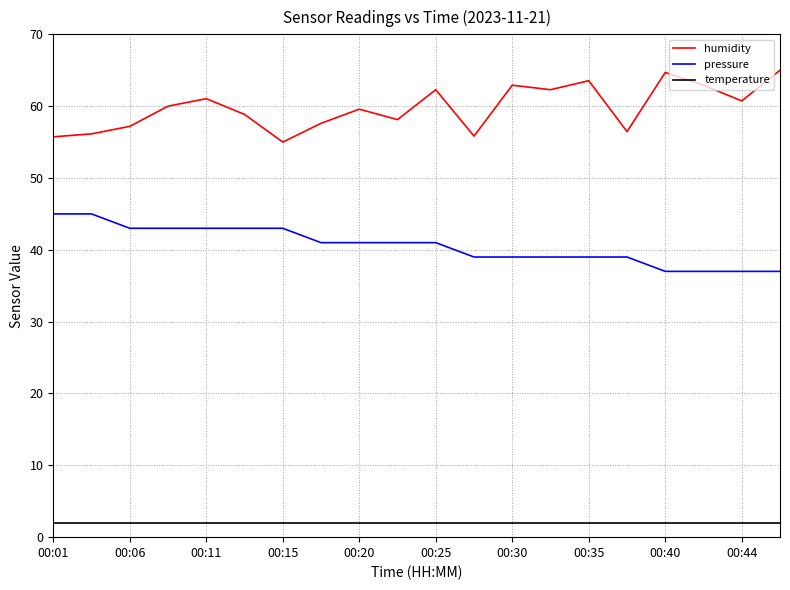

True or false: temperature and pressure cross at least once.

False